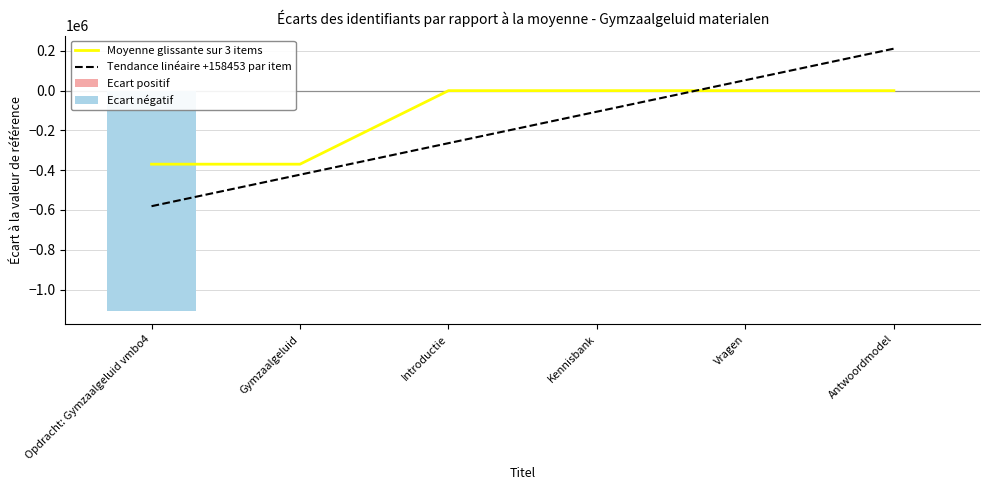

How many data points in Moyenne glissante sur 3 items are less than 0?

4